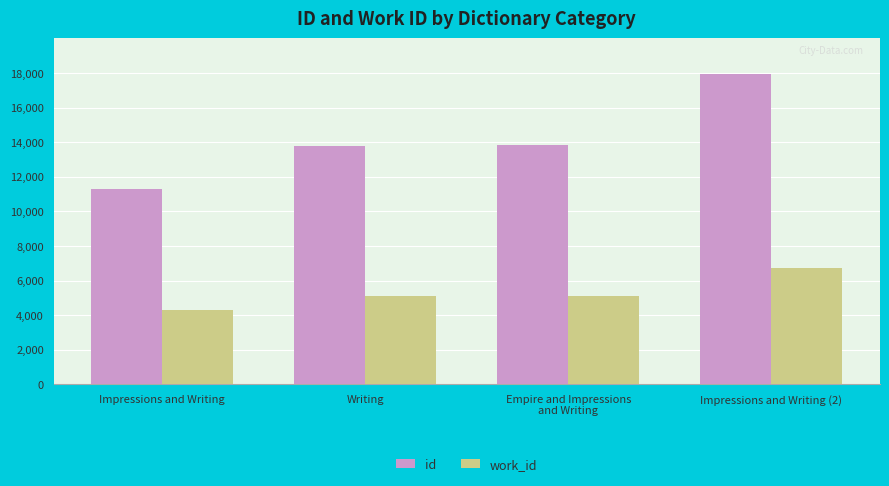

What position from the right is Impressions and Writing?

4